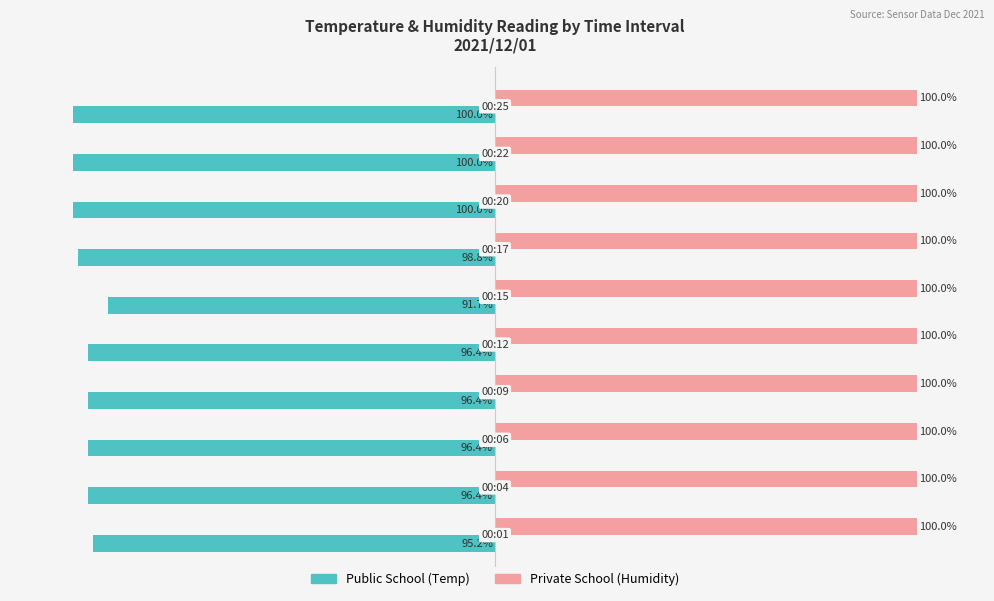

How many bars are there in each group?

2